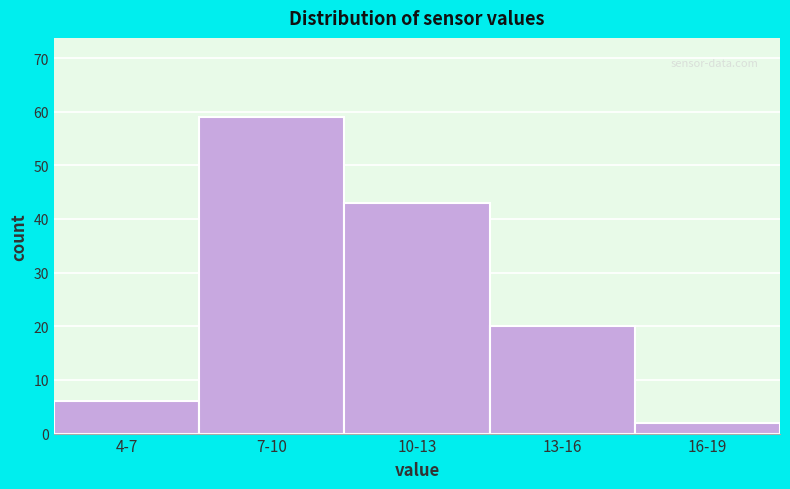

Reading right to left, list all the values displayed in this chart.

2	20	43	59	6